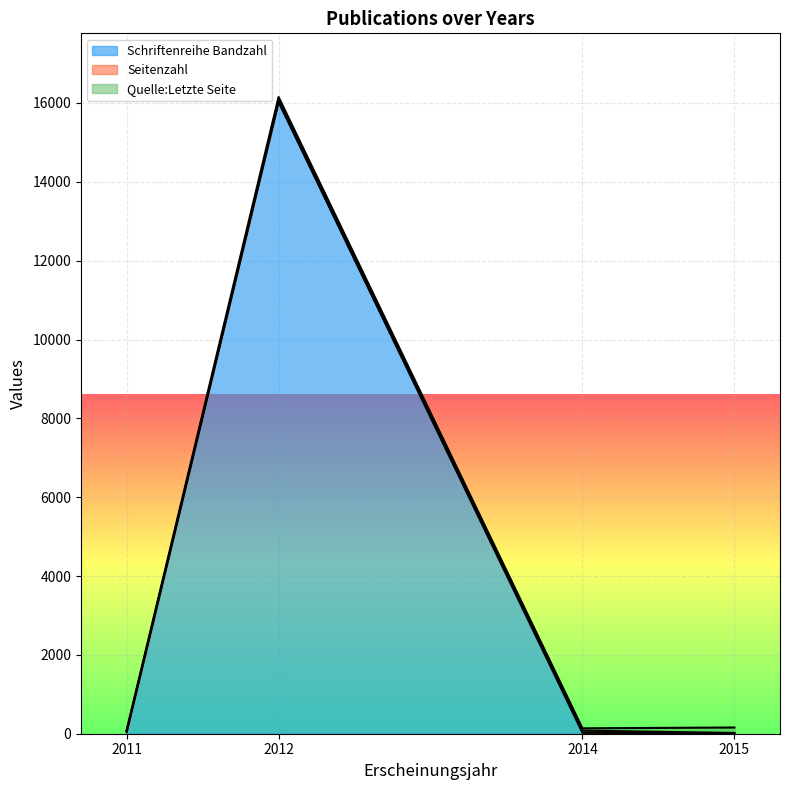

Does the chart display data point markers on the line(s)?

No